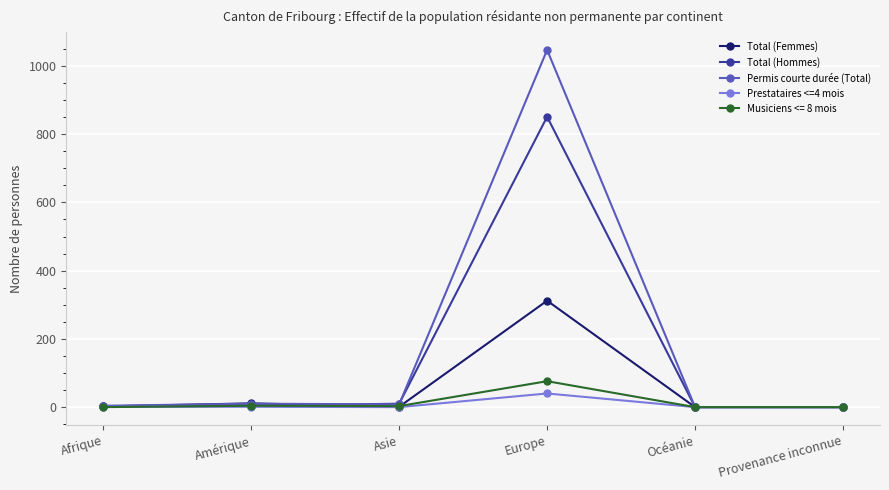

Is the value of Prestataires <=4 mois at Océanie greater than the value of Total (Hommes) at Europe?

No